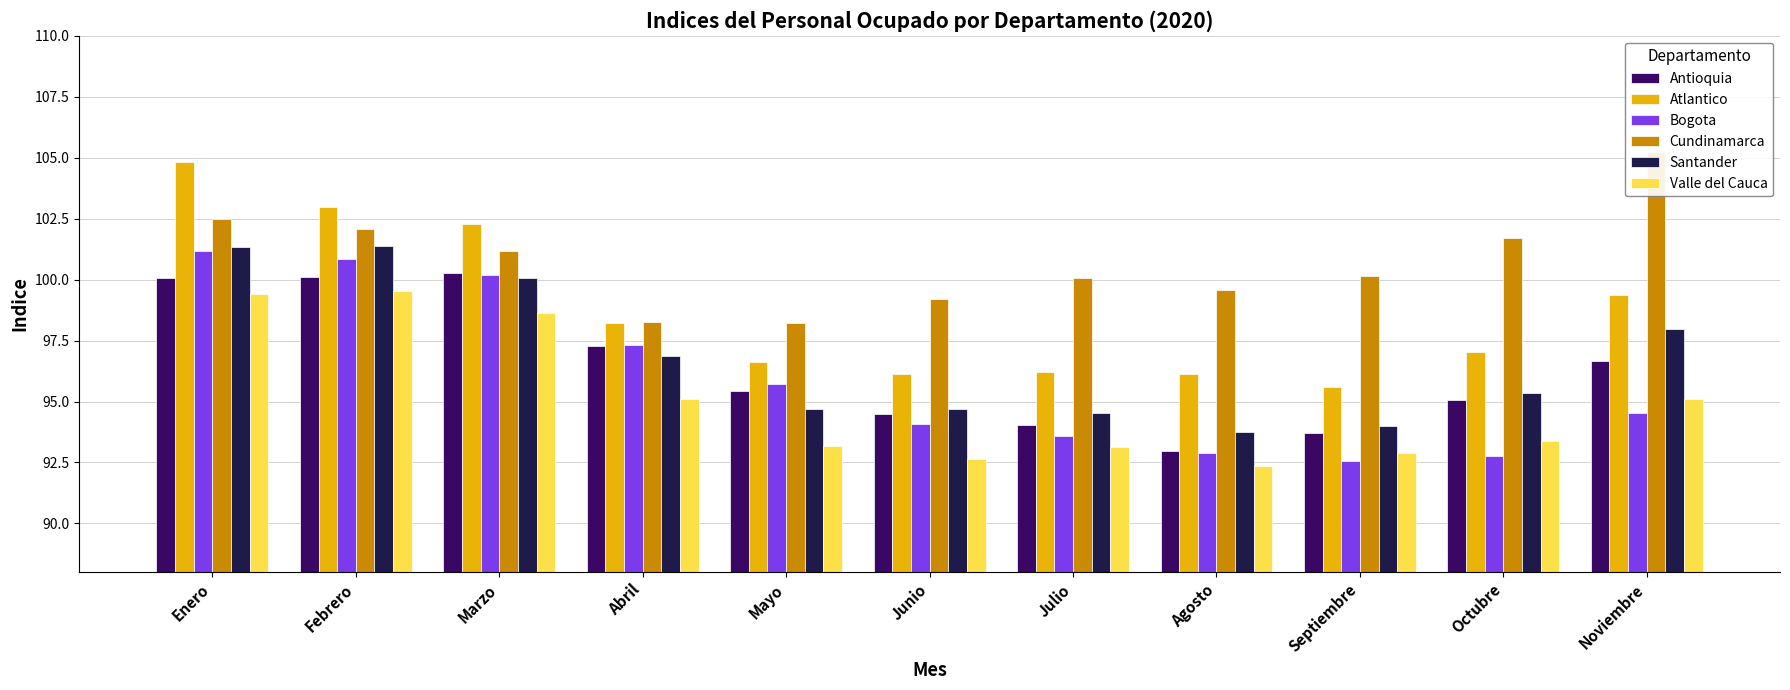

Are the bars grouped side by side (vs. stacked)?

Yes